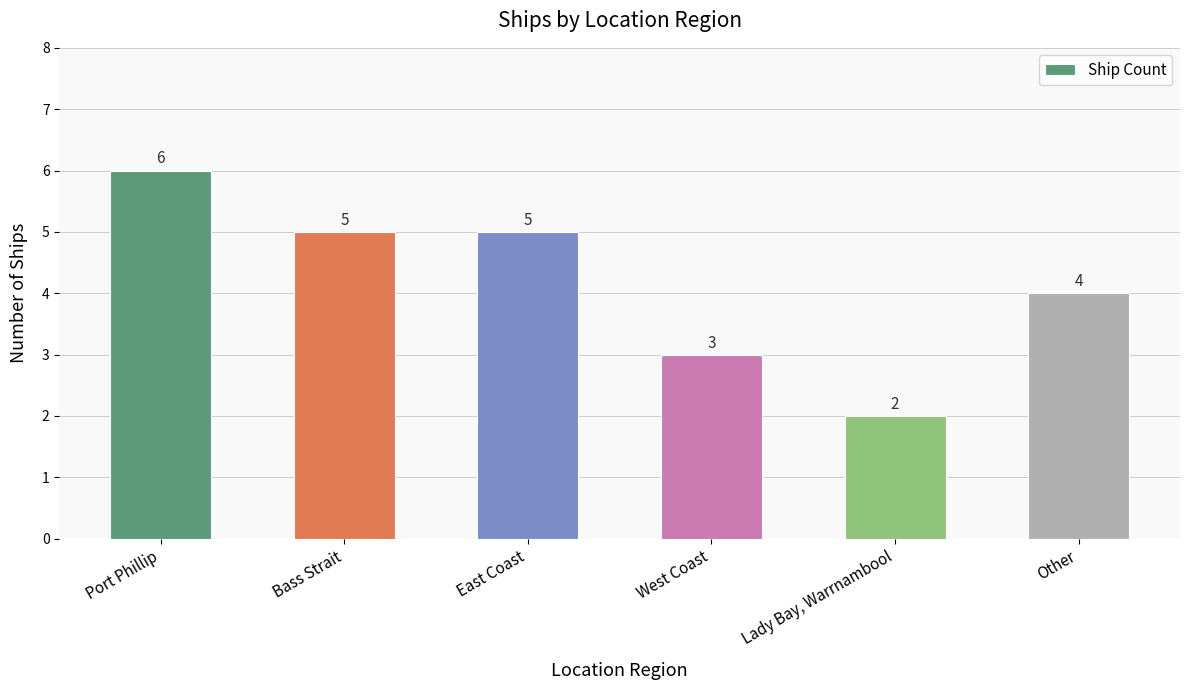

The value at Other is 4. True or false?

True